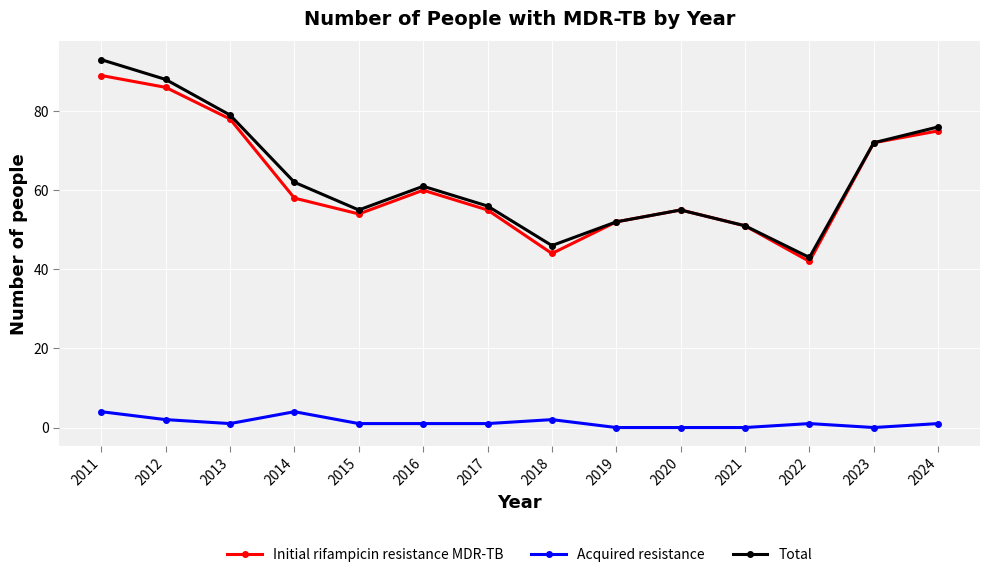

Count the number of categories in the chart.

14